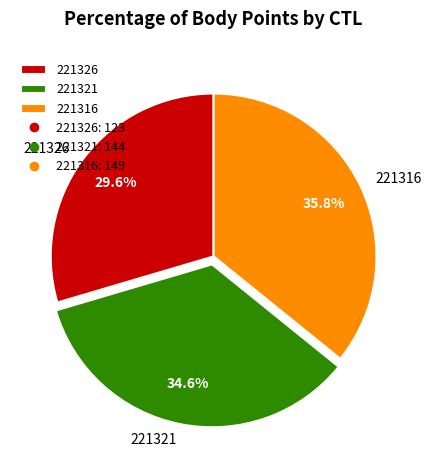

What is the ratio of the value at 221321 to the value at 221326?

1.2